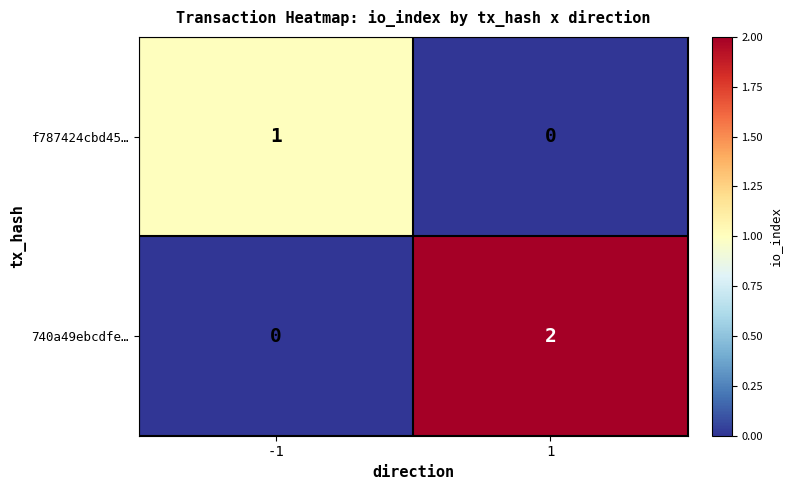

Which series has the largest total across all categories?

740a49ebcdfe…